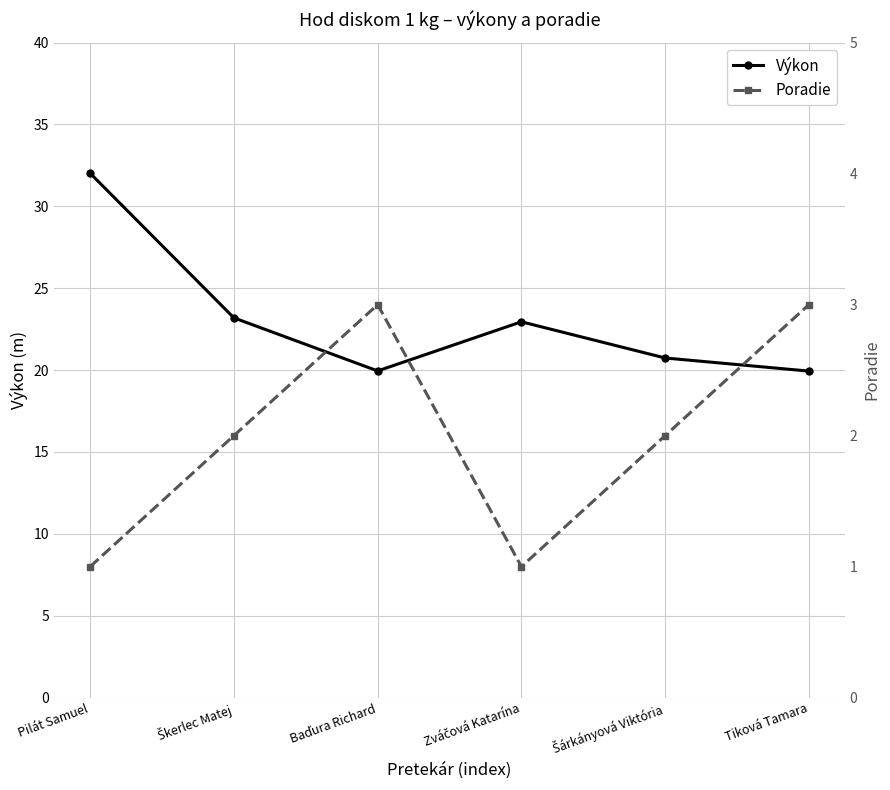

What is the minimum value shown in the chart?

1.0